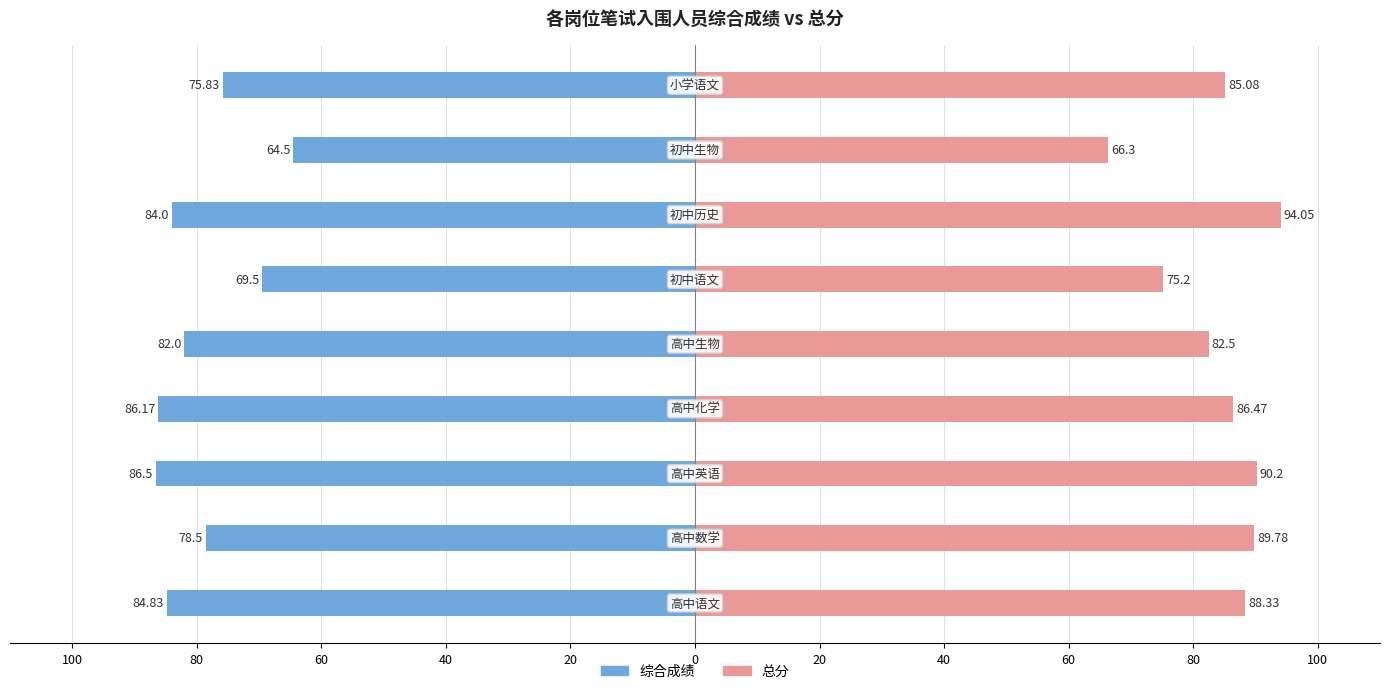

Reading right to left, what are all the values shown in this chart?

综合成绩: -75.8	-64.5	-84.0	-69.5	-82.0	-86.2	-86.5	-78.5	-84.8
总分: 85.1	66.3	94.0	75.2	82.5	86.5	90.2	89.8	88.3